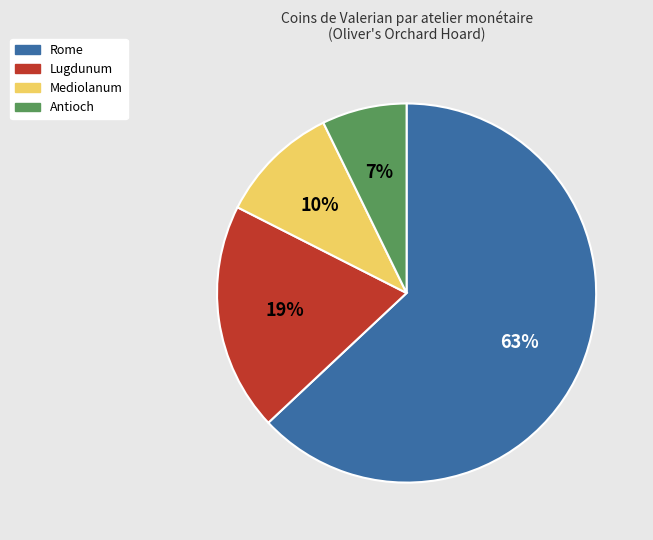

To the nearest percent, what is the average slice percentage?

25%